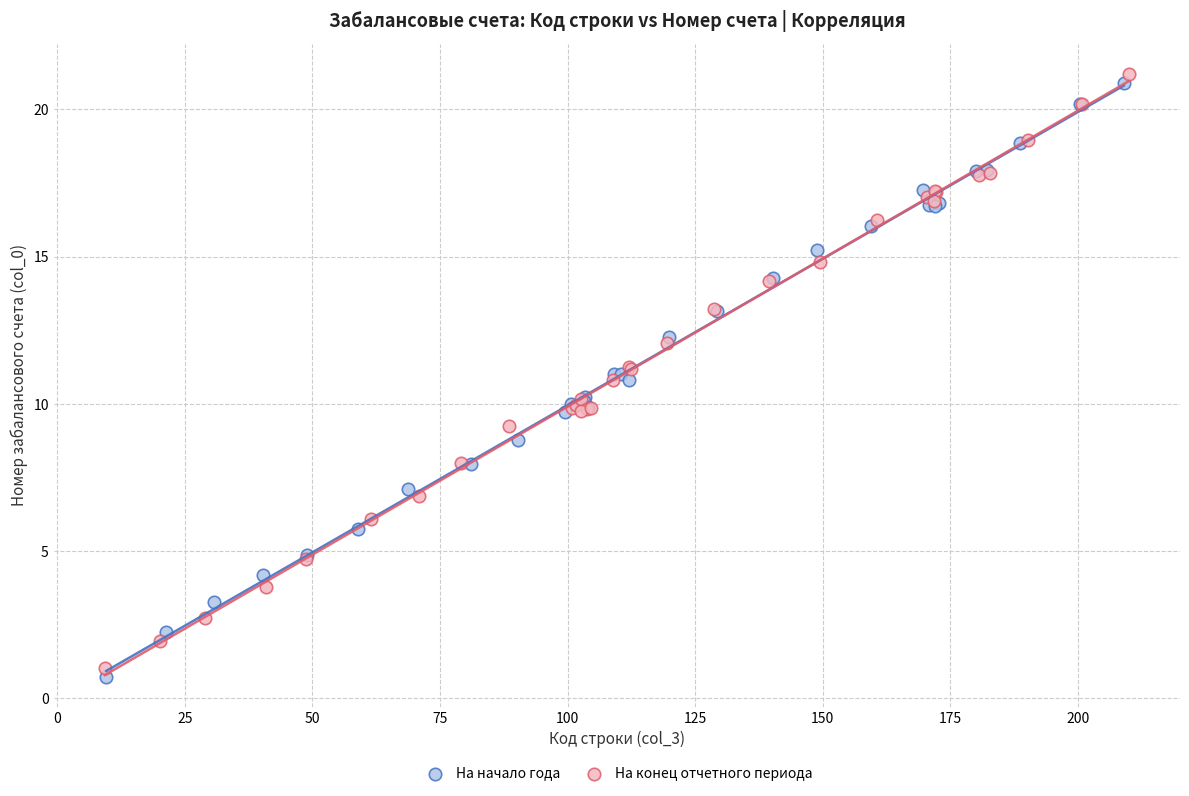

Which series reaches the maximum Y coordinate?

На конец отчетного периода